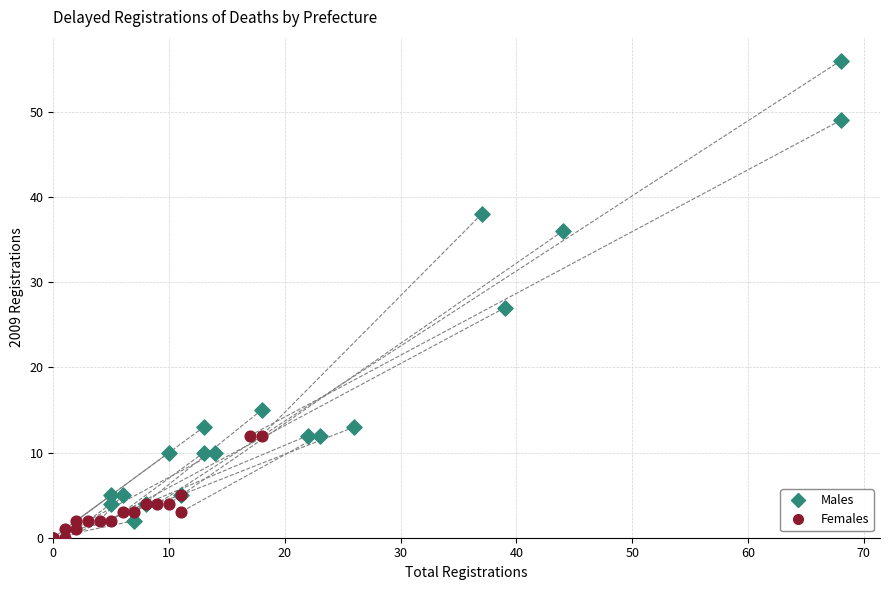

Which series has the largest Y range (max minus min)?

Males